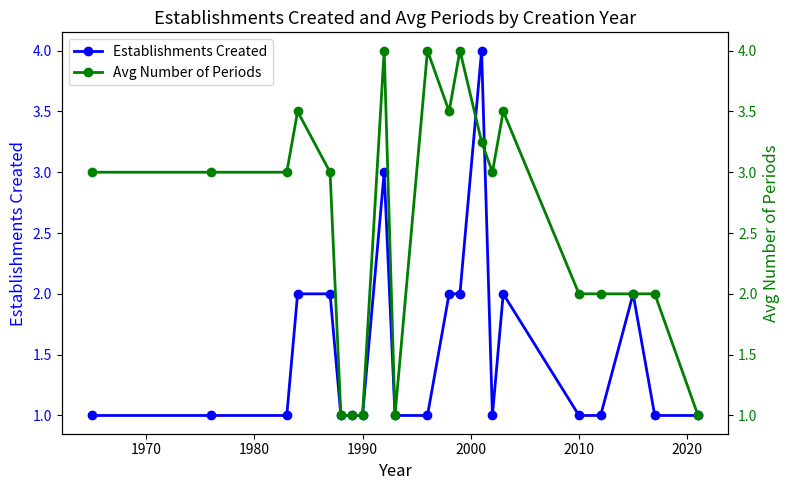

True or false: Establishments Created has more than 1 points higher than both neighbors.

True